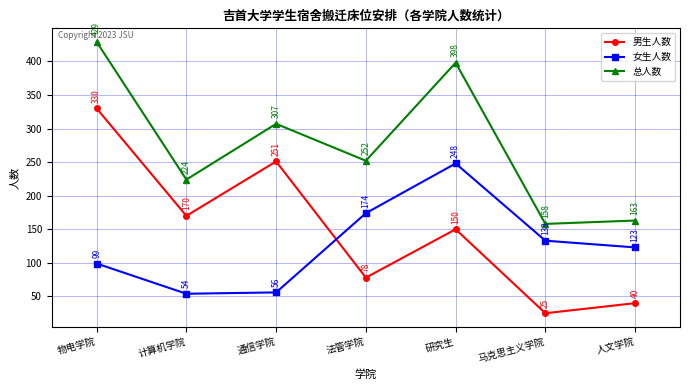

True or false: 男生人数 has more than 0 points higher than both neighbors.

True